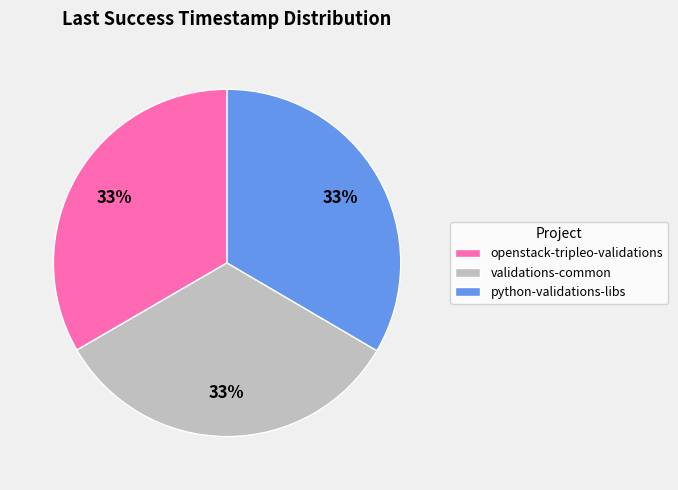

True or false: openstack-tripleo-validations accounts for 33% of the total.

True